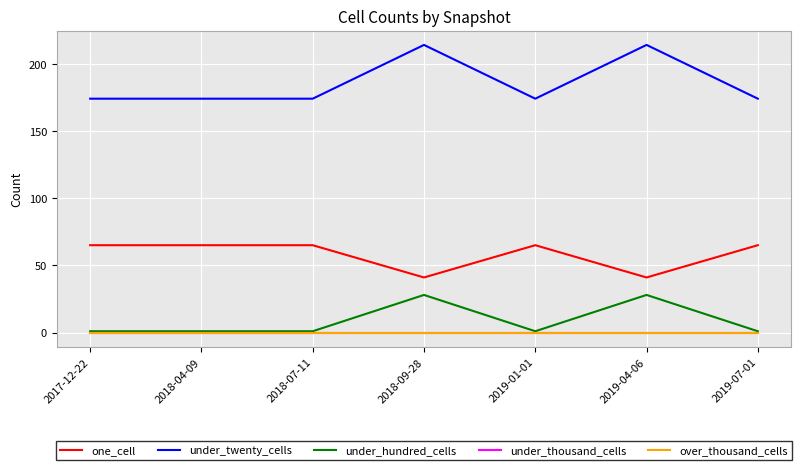

What is the difference between the maximum and minimum values in the under_hundred_cells series?

27